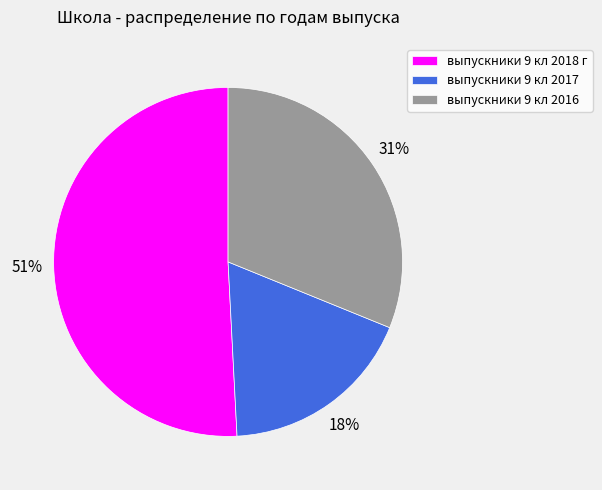

To the nearest percent, what is the combined percentage of выпускники 9 кл 2017 and выпускники 9 кл 2018 г?

69%